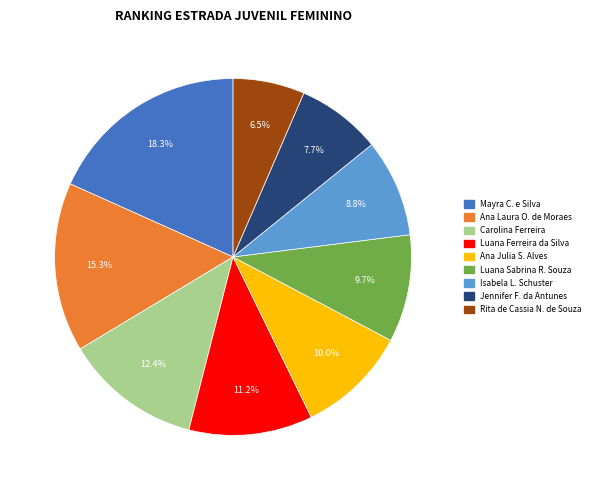

True or false: Carolina Ferreira accounts for 12% of the total.

True